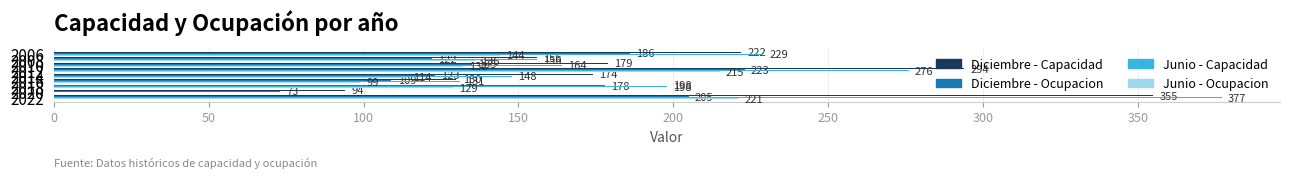

Which series has the largest total across all categories?

Diciembre - Capacidad